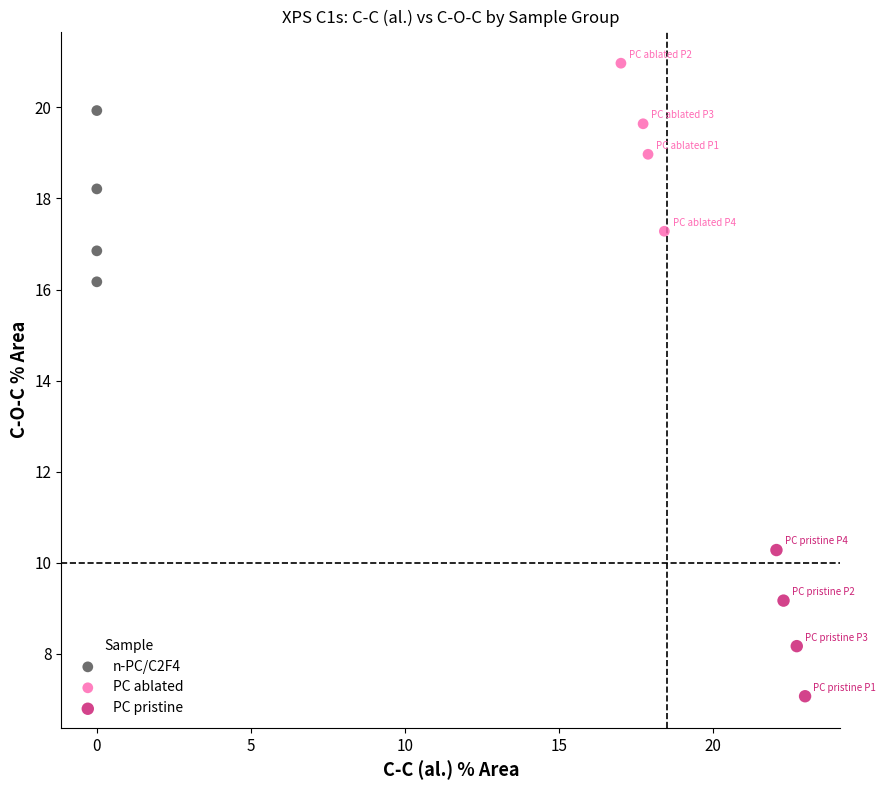

Which series reaches the minimum Y coordinate?

PC pristine